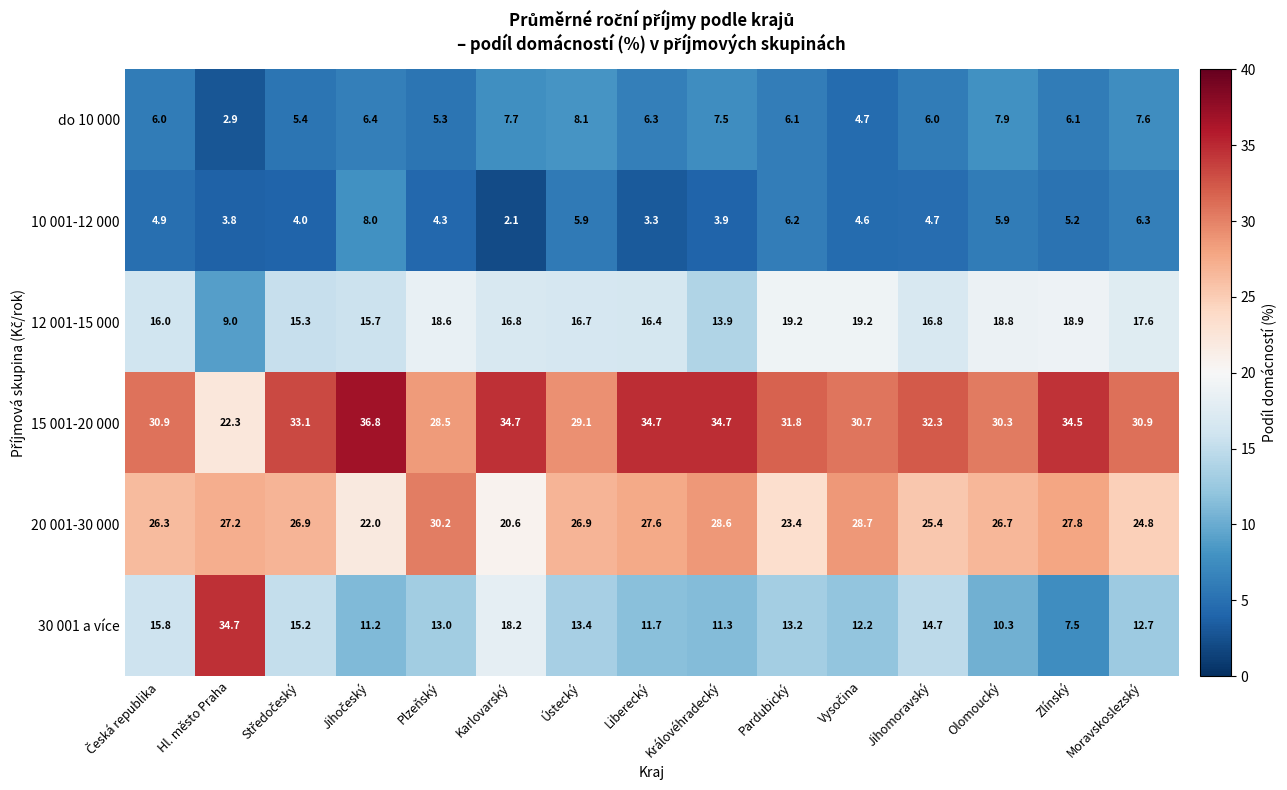

The 15 001-20 000 series shows 32.7 at Hl. město Praha. True or false?

False